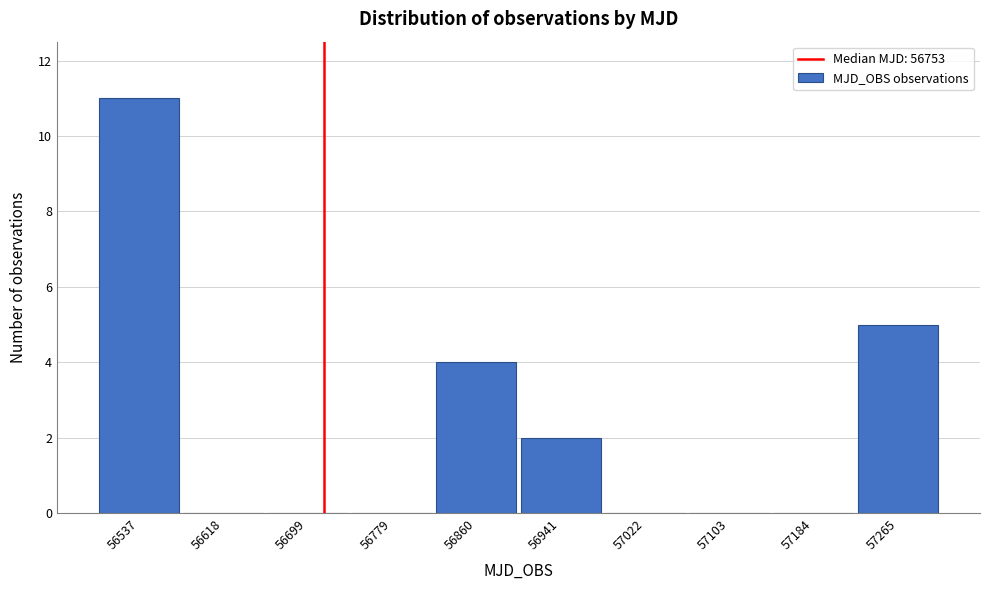

Reading left to right, extract all data points from this chart.

56537=11	56618=0	56699=0	56779=0	56860=4	56941=2	57022=0	57103=0	57184=0	57265=5